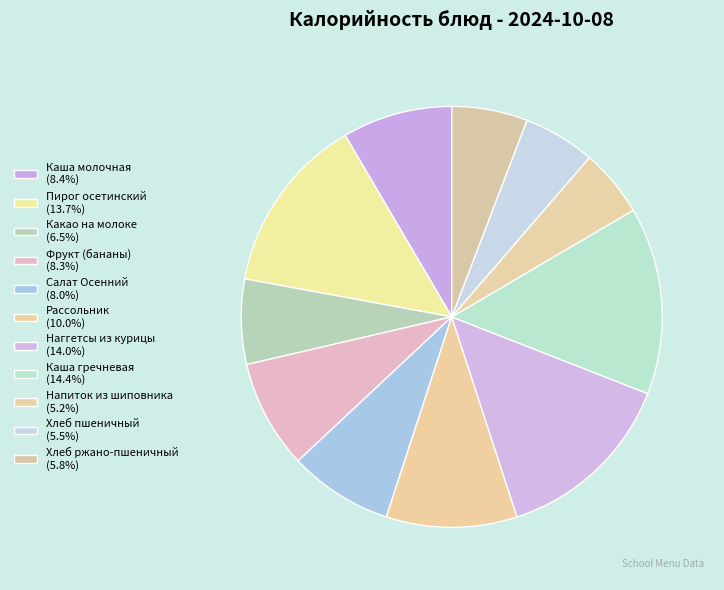

How many slices are in this pie chart?

11